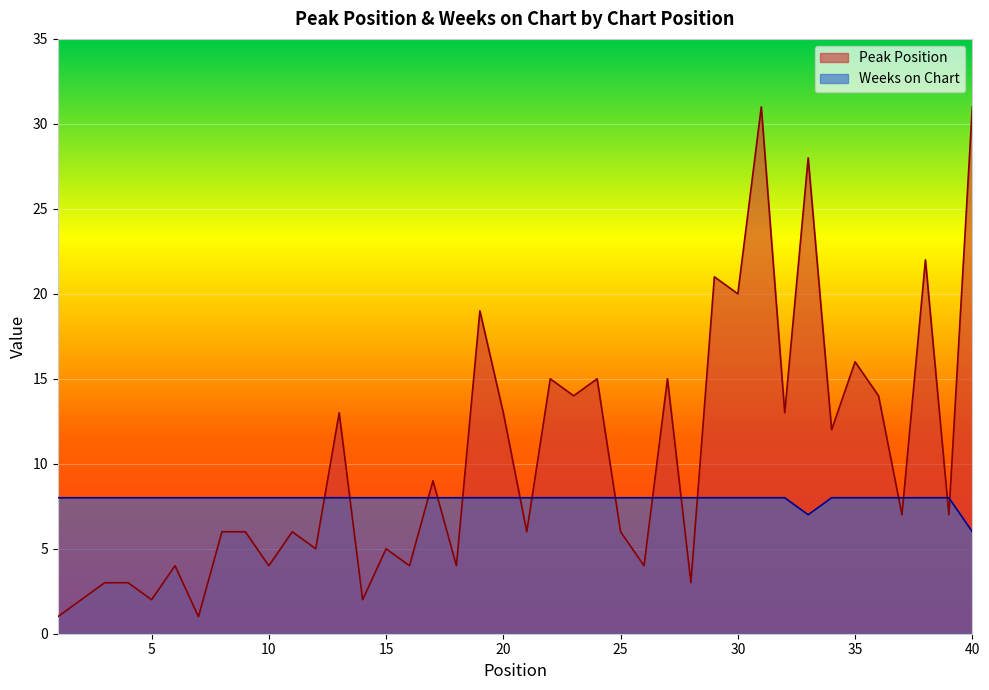

Rank the series by their average value, from highest to lowest.

Peak Position, Weeks on Chart